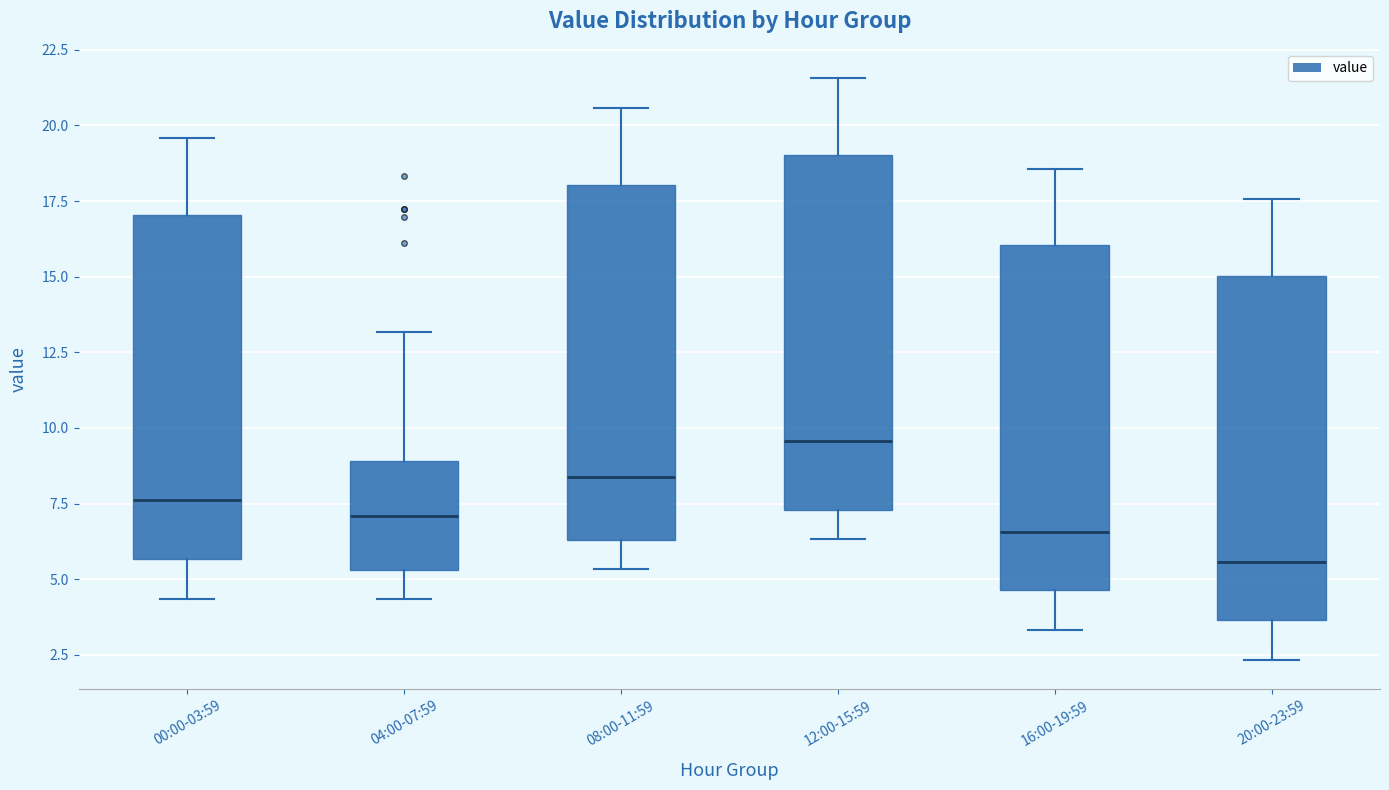

Which box's median line is the lowest?

20:00-23:59